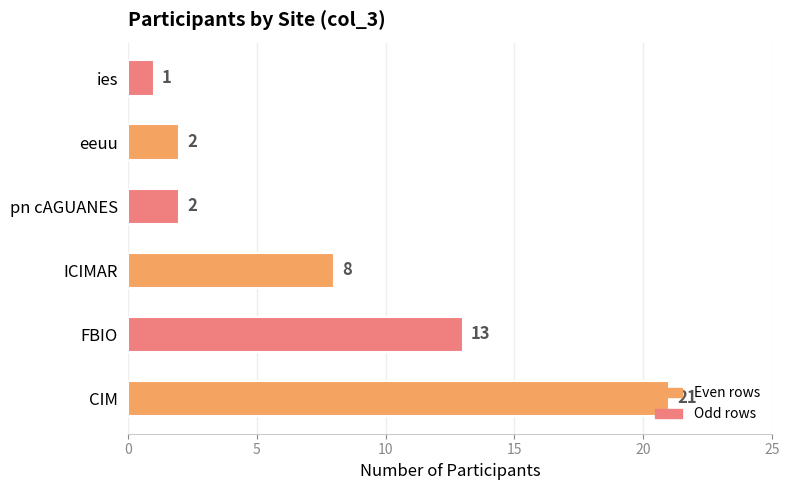

What is the average value?

8